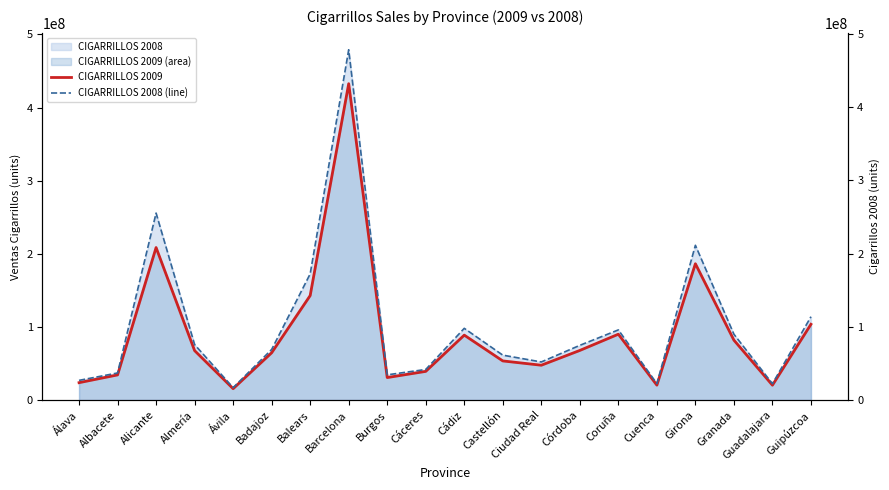

True or false: CIGARRILLOS 2009 has more than 1 points higher than both neighbors.

True